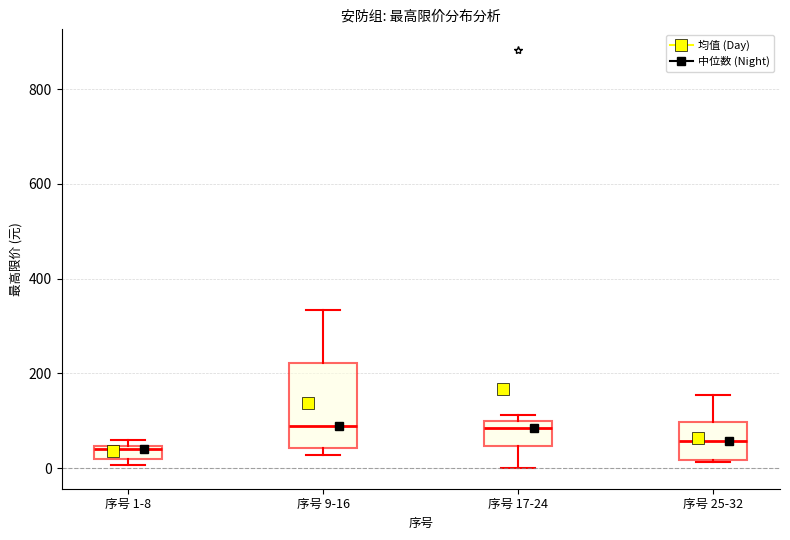

Where is the lower edge of the box for 序号 1-8 on the y-axis? The values are not printed on the chart, so give them approximately, as read against the axis.

20